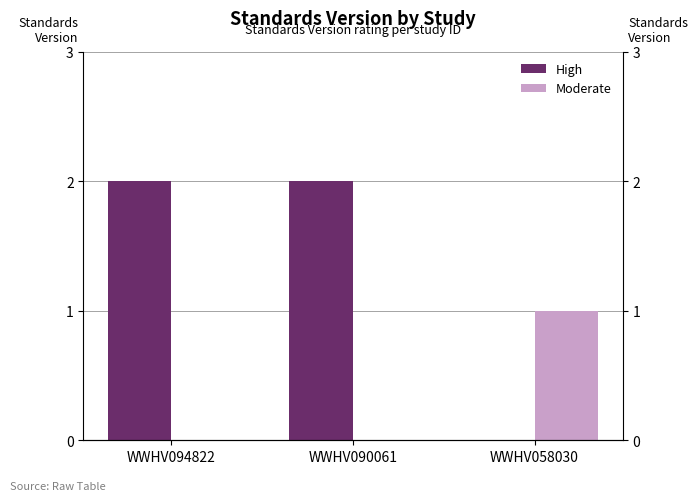

Count the Moderate values in the range 0 to 1.

3